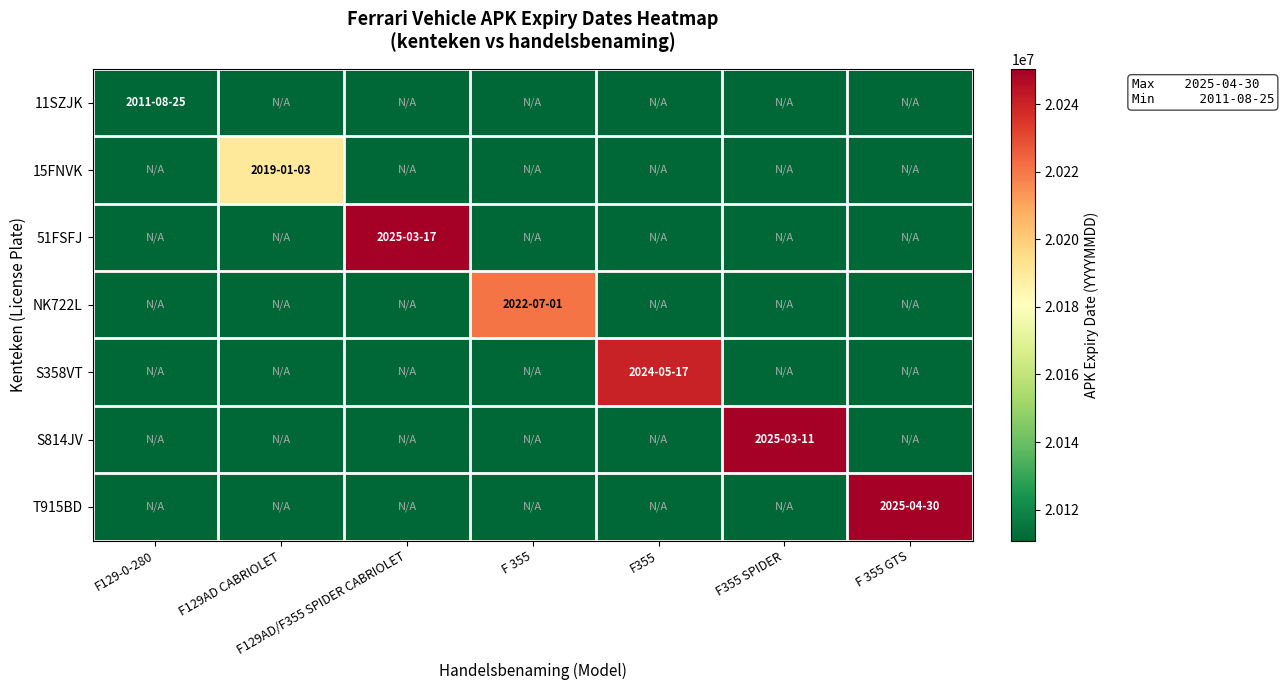

Which series changed the most between F 355 and F355?

S358VT